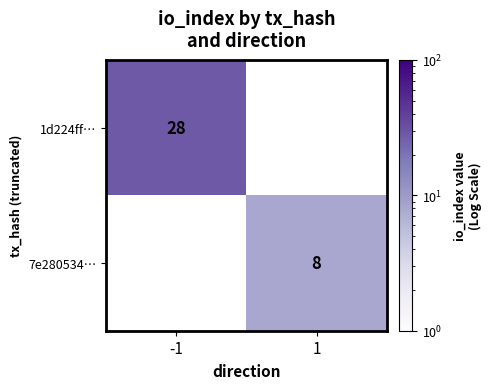

The 7e280534… series shows 8 at 1. True or false?

True